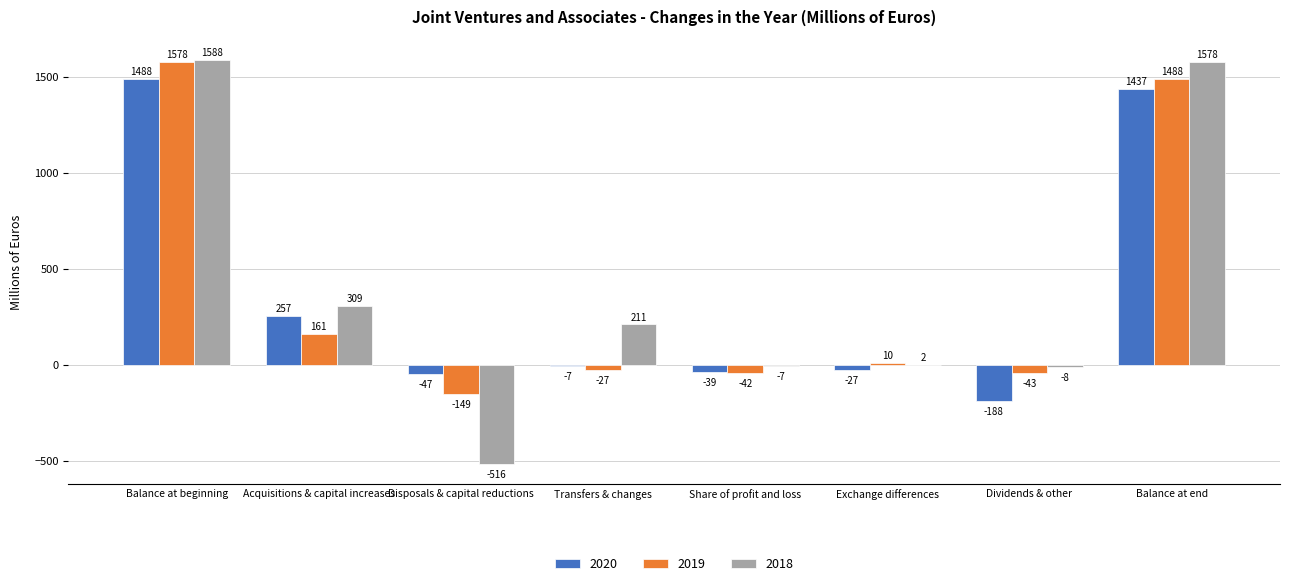

What is the total value across all series at Disposals & capital reductions?

-712